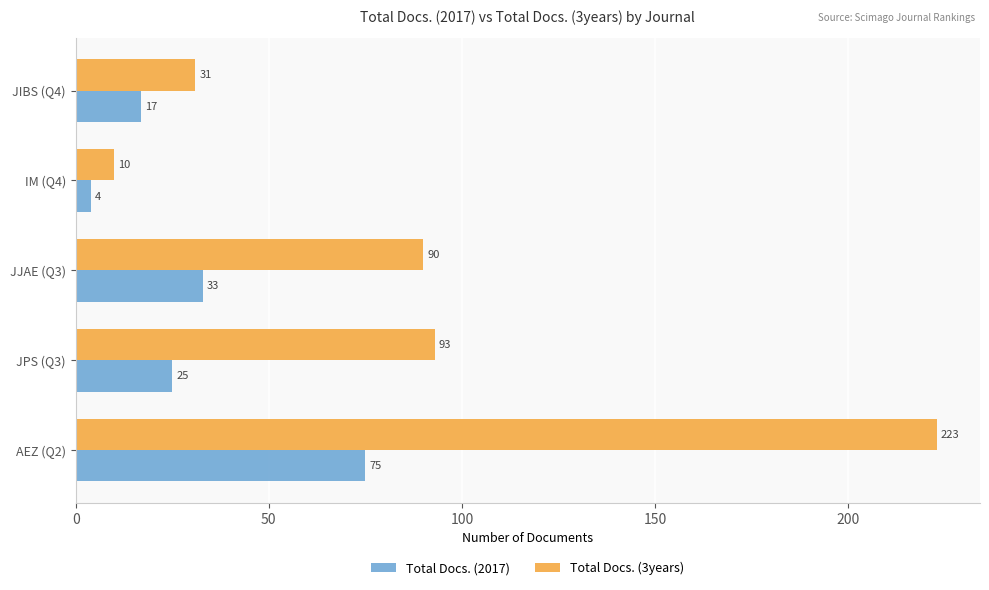

Between JPS (Q3) and JJAE (Q3), which series saw the biggest shift?

Total Docs. (2017)